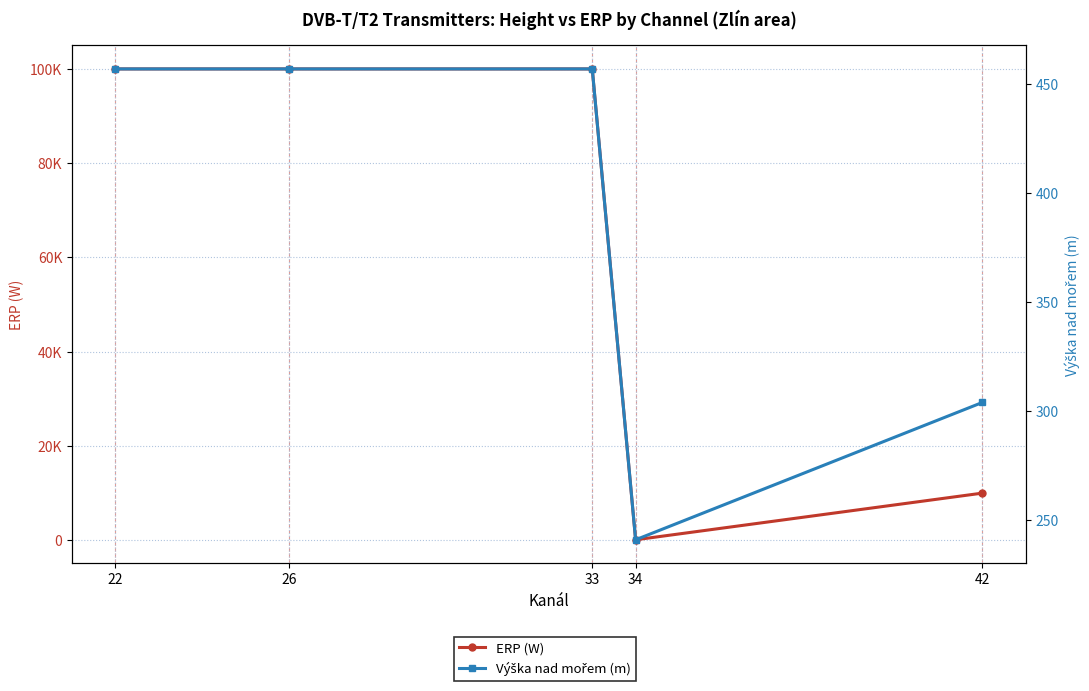

Rank the series at 34 from highest to lowest value.

Výška nad mořem (m), ERP (W)